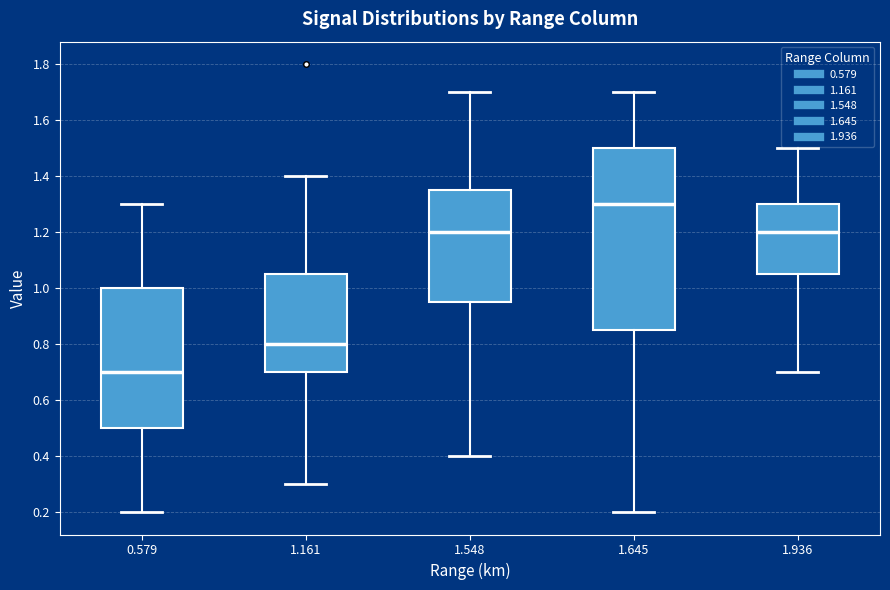

Reading left to right, read every box against the y-axis: the position of its median line, the range the box covers, and the ends of its whiskers. The values are not printed on the chart, so give them approximately, as read against the axis.

0.579: median 0.70, box 0.50 to 1.00, whiskers 0.20 to 1.30
1.161: median 0.80, box 0.70 to 1.06, whiskers 0.30 to 1.40
1.548: median 1.20, box 0.96 to 1.36, whiskers 0.40 to 1.70
1.645: median 1.30, box 0.86 to 1.50, whiskers 0.20 to 1.70
1.936: median 1.20, box 1.06 to 1.30, whiskers 0.70 to 1.50